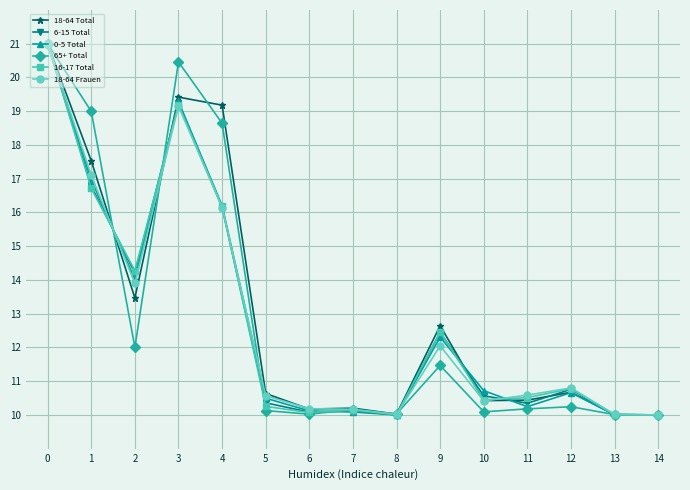

Is the value of 6-15 Total at 7 greater than the value of 0-5 Total at 12?

No